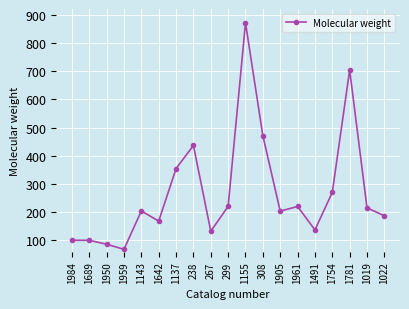

True or false: there are more than 1 points higher than both neighbors.

True